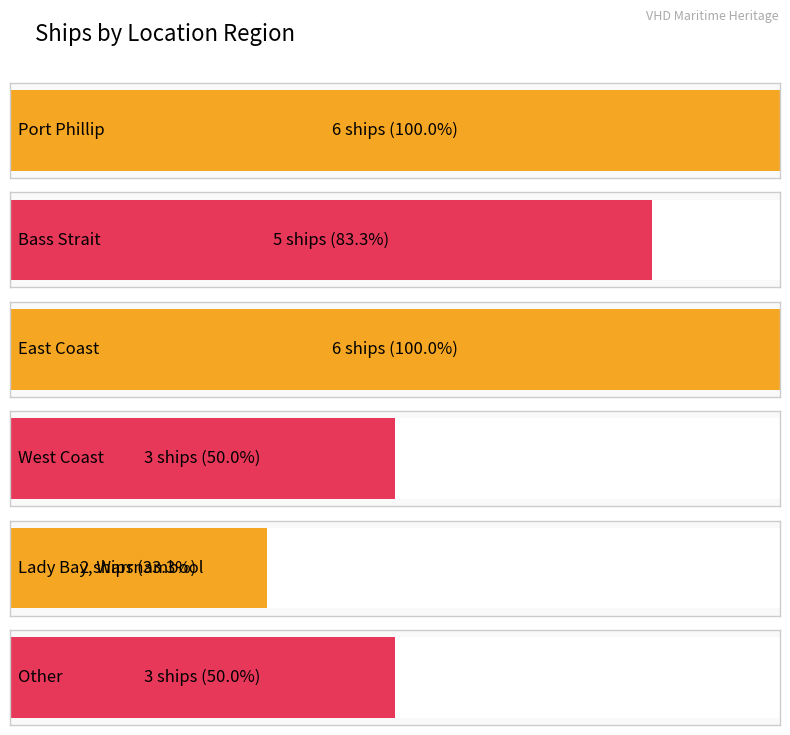

Approximately how many times larger is the value at Bass Strait compared to Lady Bay, Warrnambool?

2.5